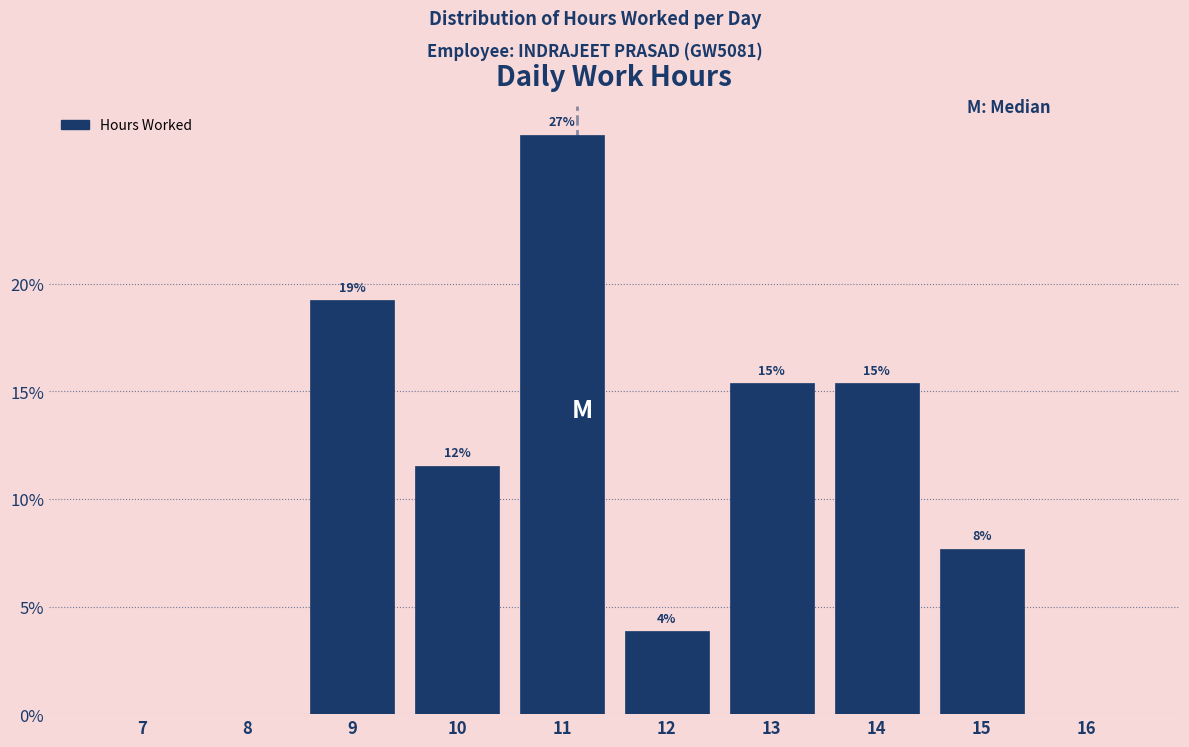

Are the bars horizontal?

No